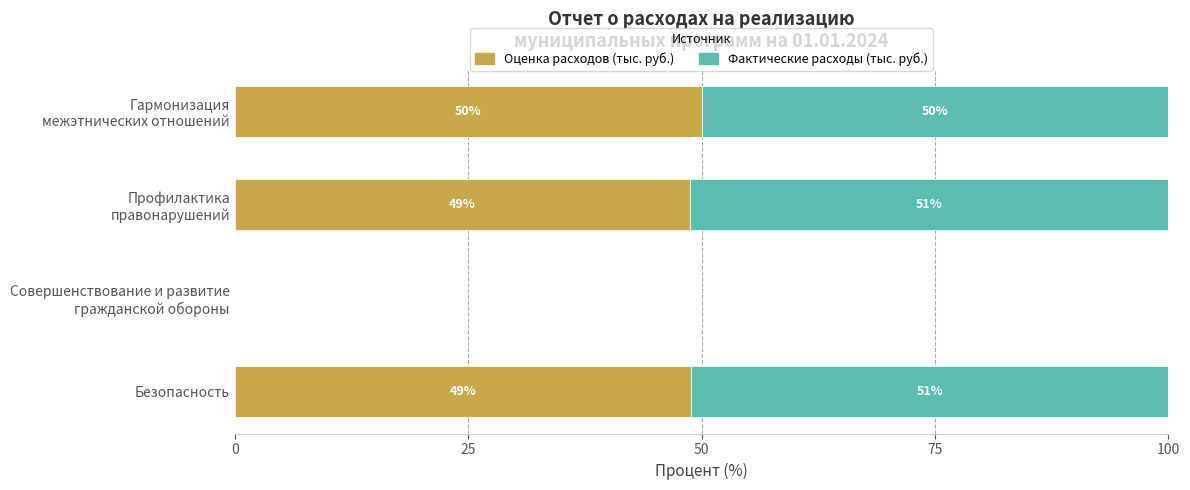

True or false: Оценка расходов (тыс. руб.) has a value of 75.7 at Безопасность.

False